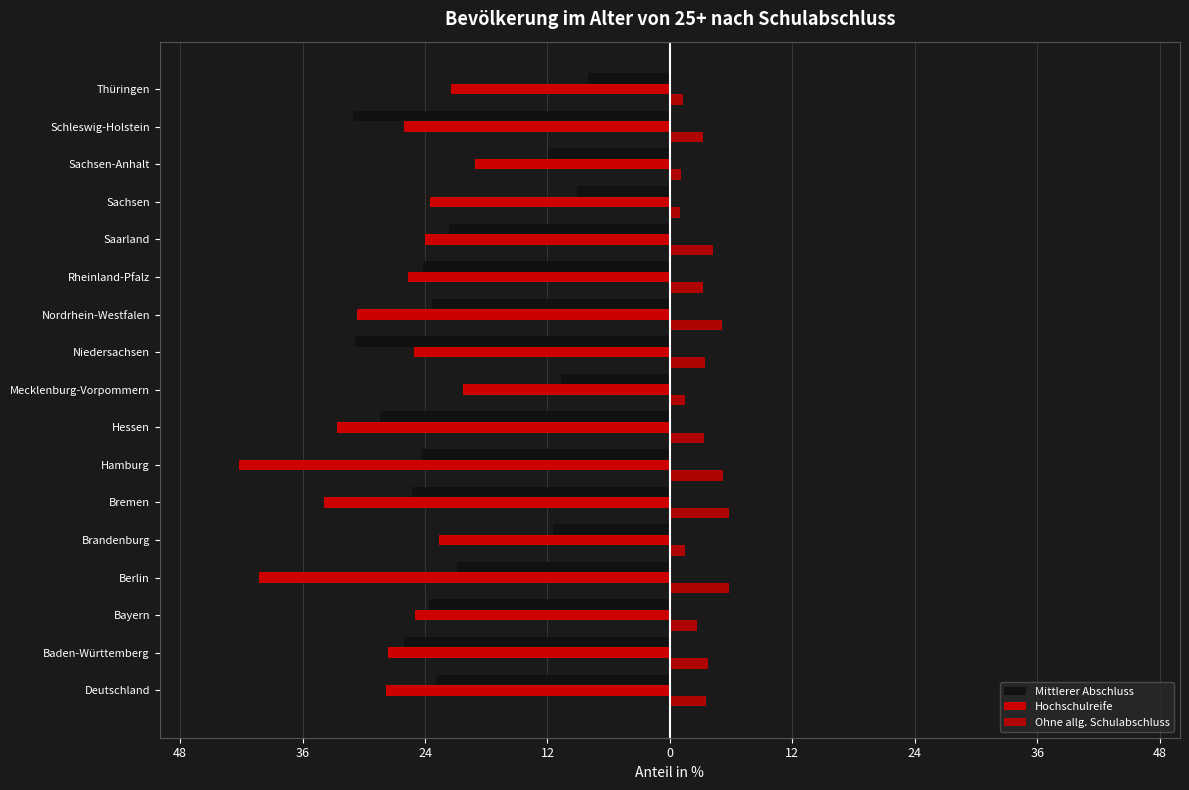

List the series in order of their peak value, lowest first.

Hochschulreife, Mittlerer Abschluss, Ohne allg. Schulabschluss